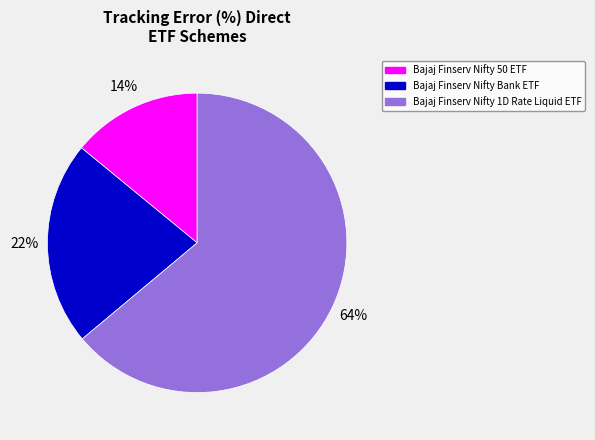

Which slice is the largest?

Bajaj Finserv Nifty 1D Rate Liquid ETF